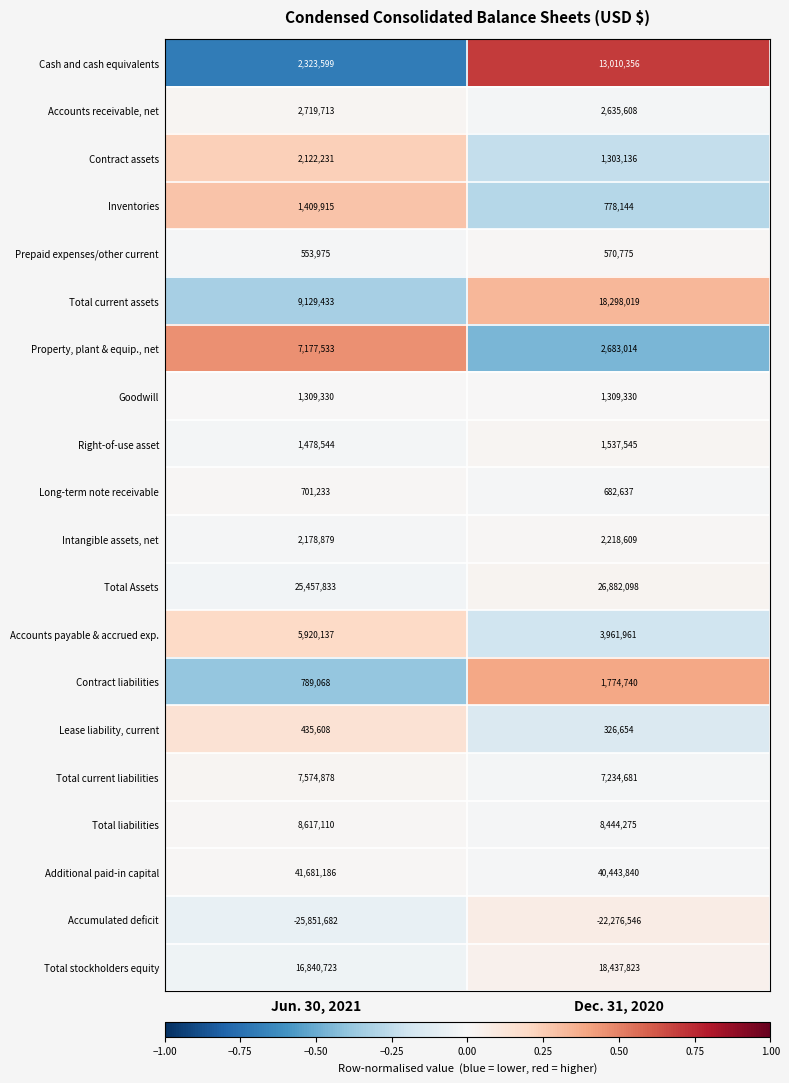

What is the spread (max minus min) of values at Dec. 31, 2020?

62720386